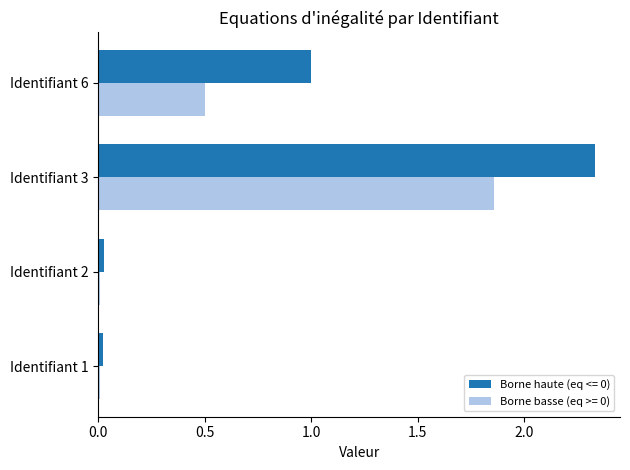

Count the number of data series in this chart.

2